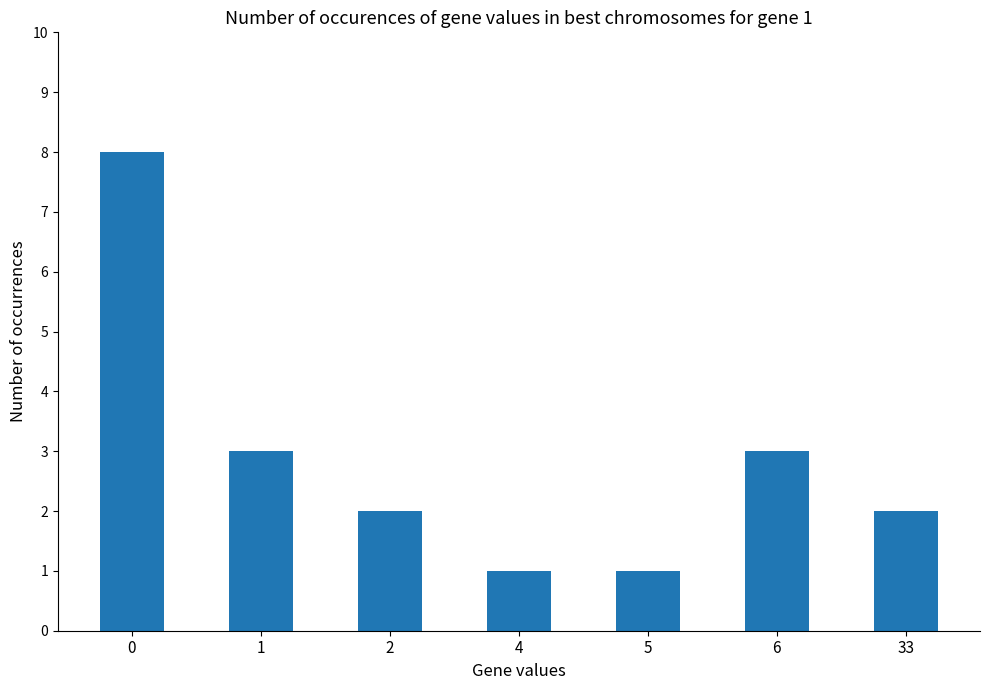

What is the value of the 6th bar from the left?

3